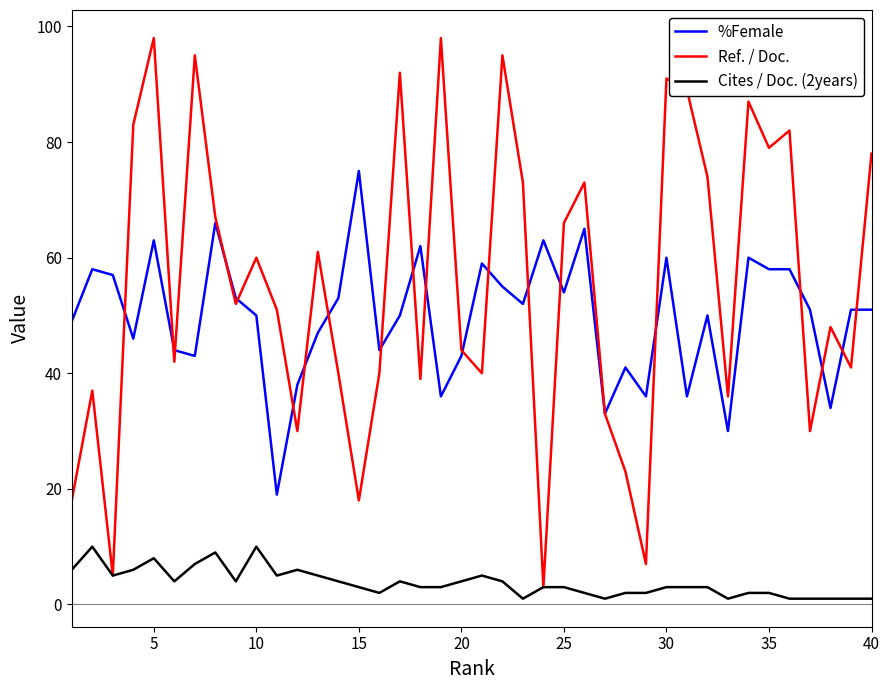

True or false: %Female and Cites / Doc. (2years) intersect in this chart.

False